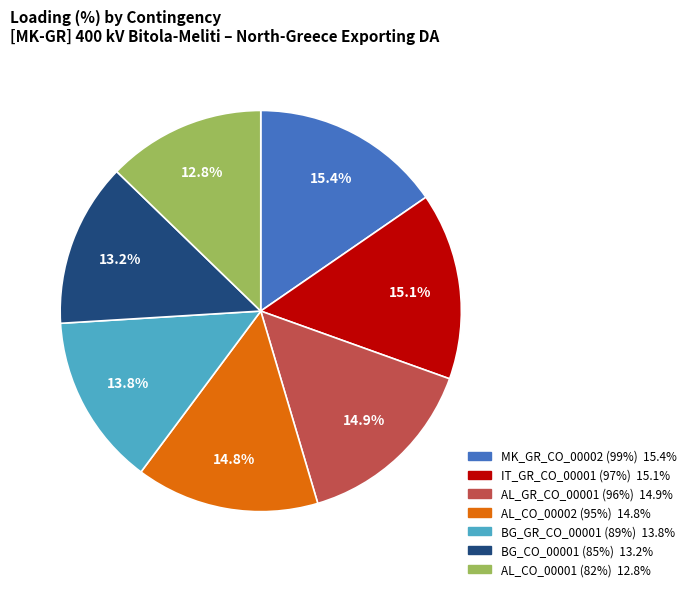

Combined, what portion of the pie is AL_CO_00001 (82%) and BG_CO_00001 (85%)?

26.0%